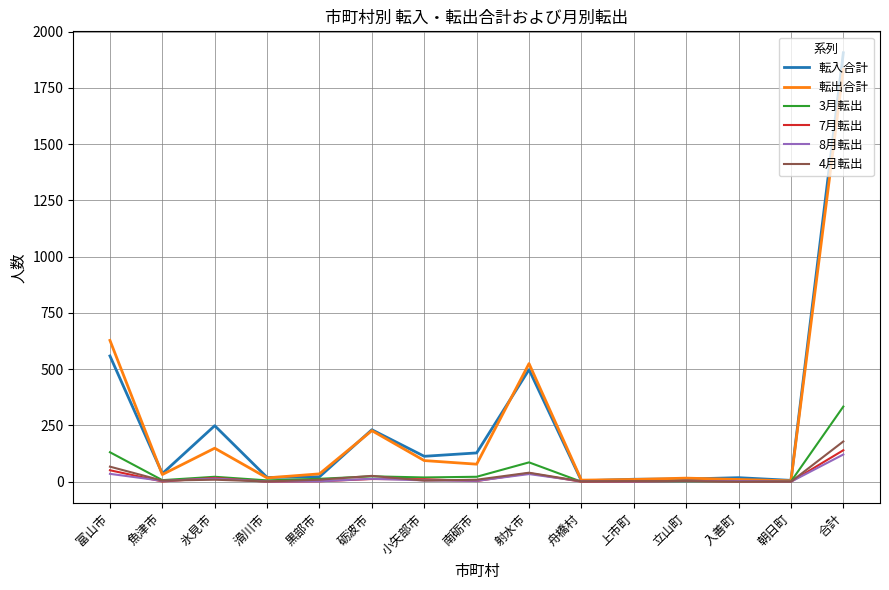

True or false: 転入合計 has a value of 815 at 射水市.

False